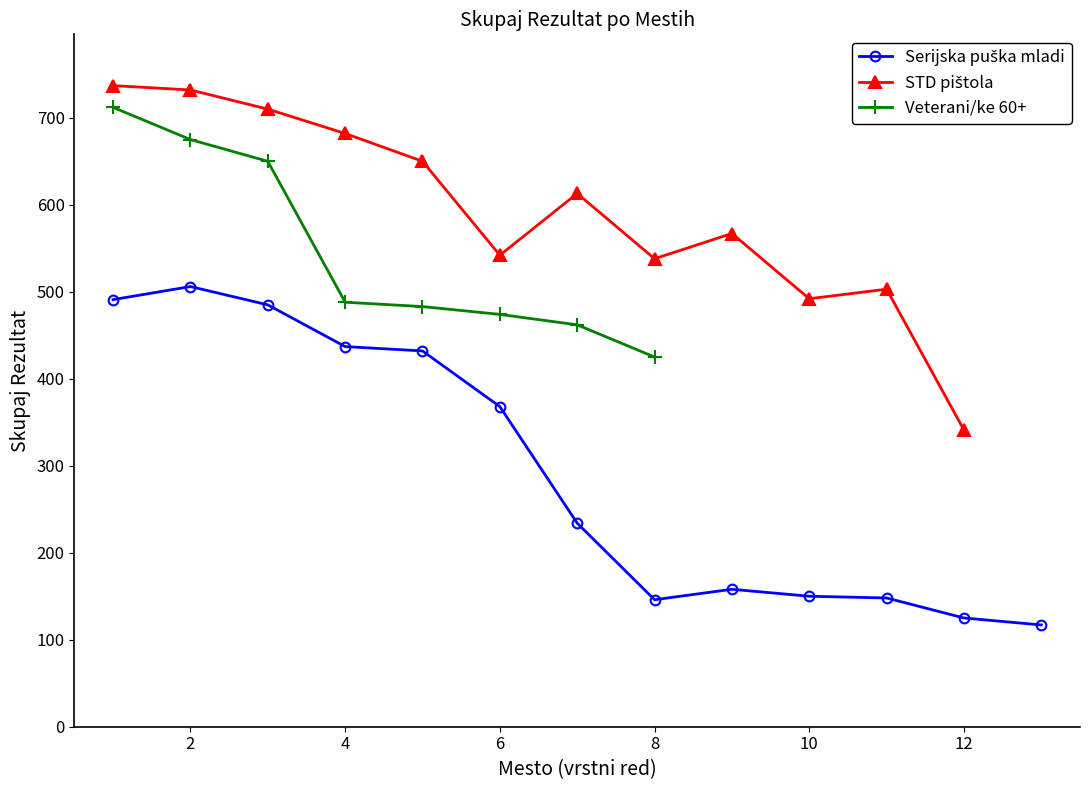

What is the average value of the Serijska puška mladi series?

292